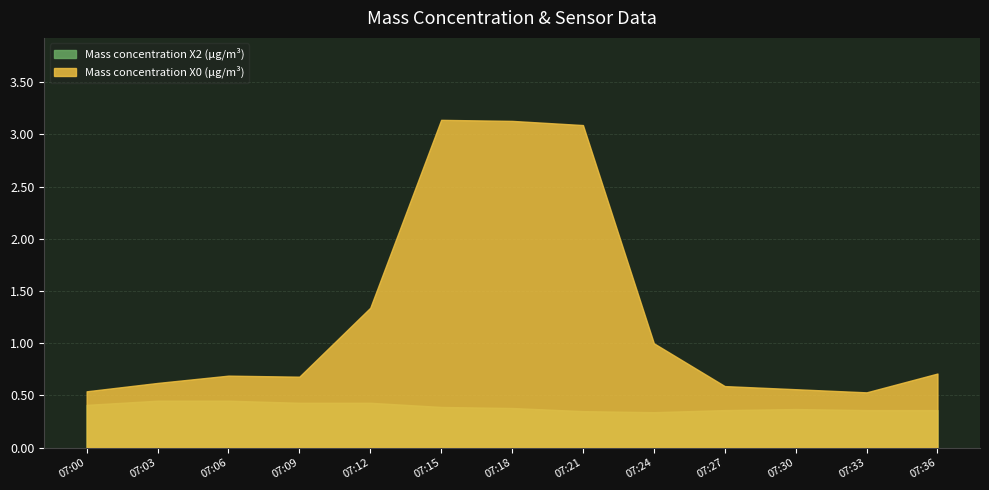

What are all the series names shown in the legend?

Mass concentration X2 (μg/m³), Mass concentration X0 (μg/m³)